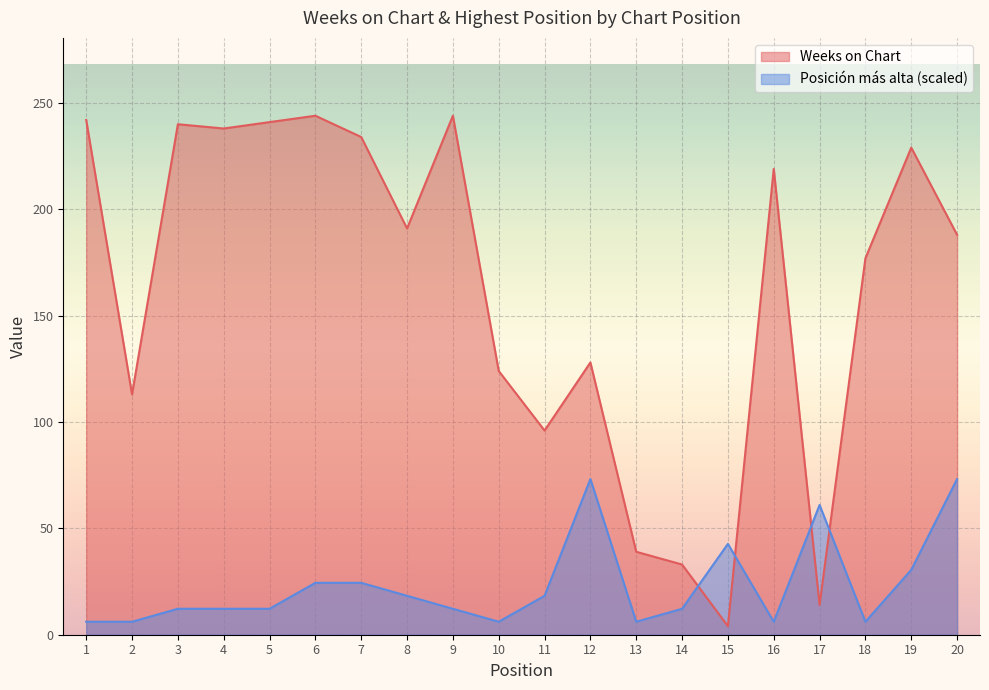

Which series ends up on top after the final intersection of Weeks on Chart and Posición más alta?

Weeks on Chart